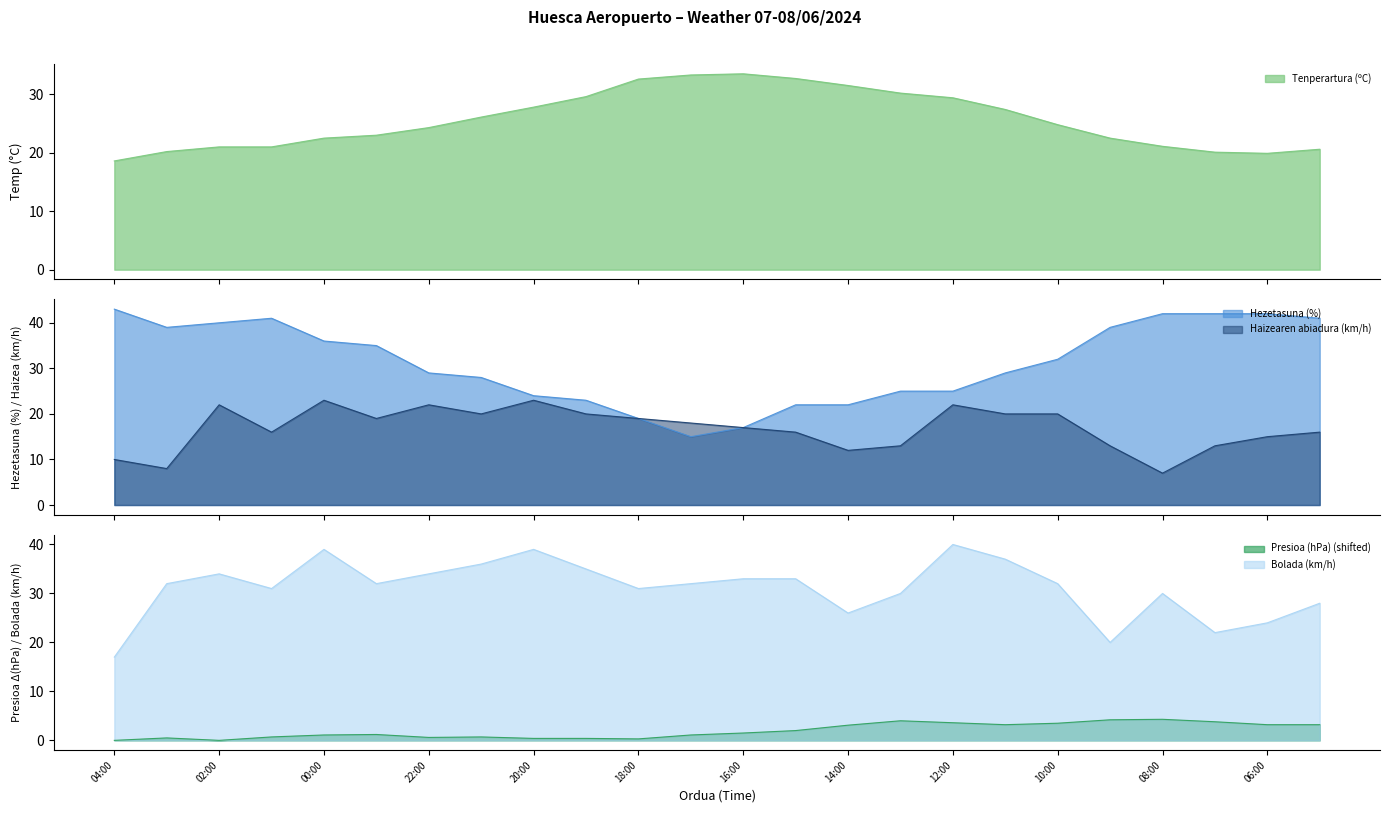

What is the label of the 20th point from the left?

09:00